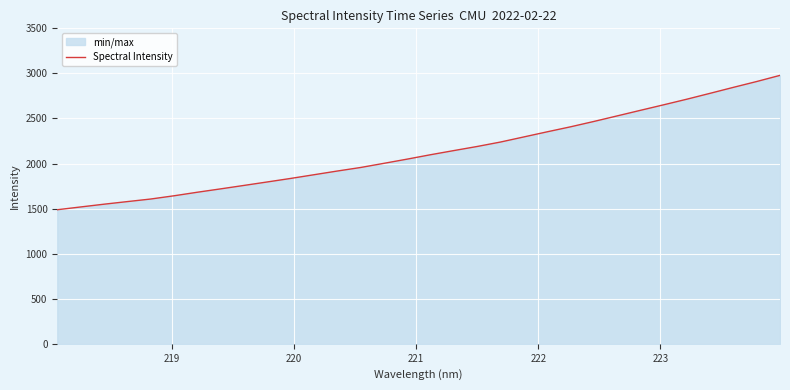

What is the minimum value shown in the chart?

1487.4